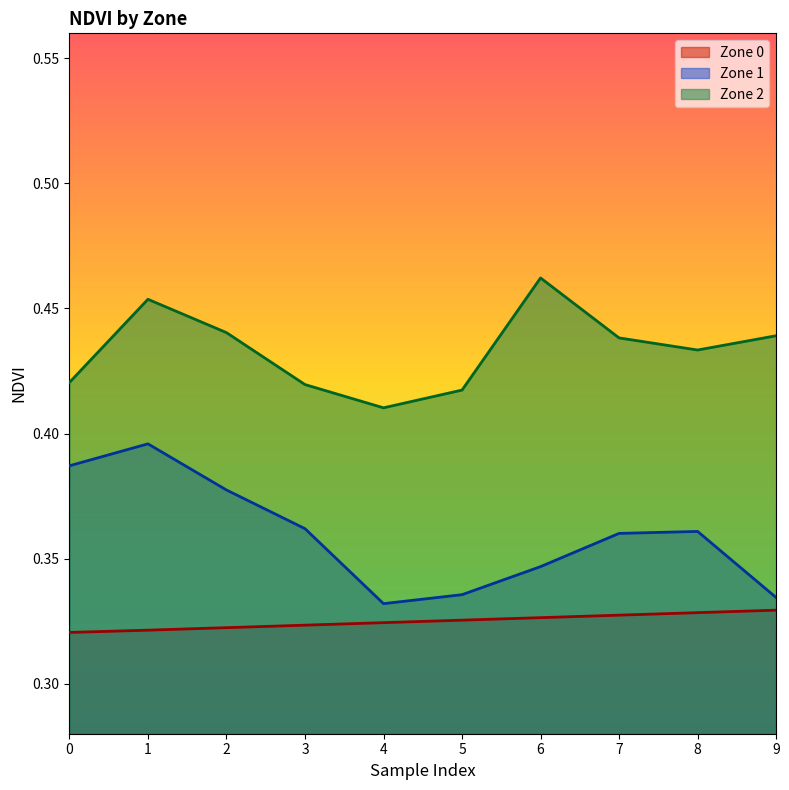

Where is Zone 1 nearest to the value 0?

4